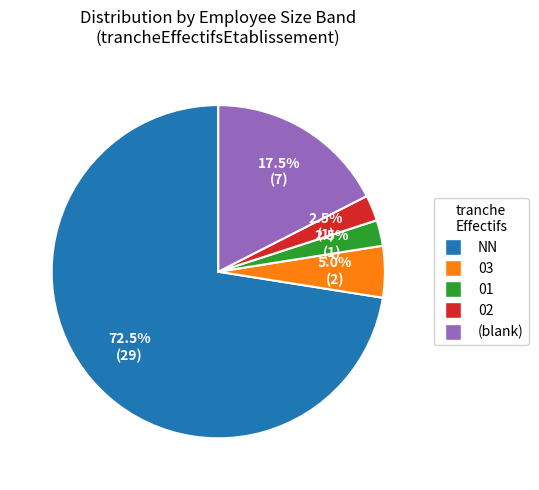

Is there any slice that represents more than half of the pie?

Yes